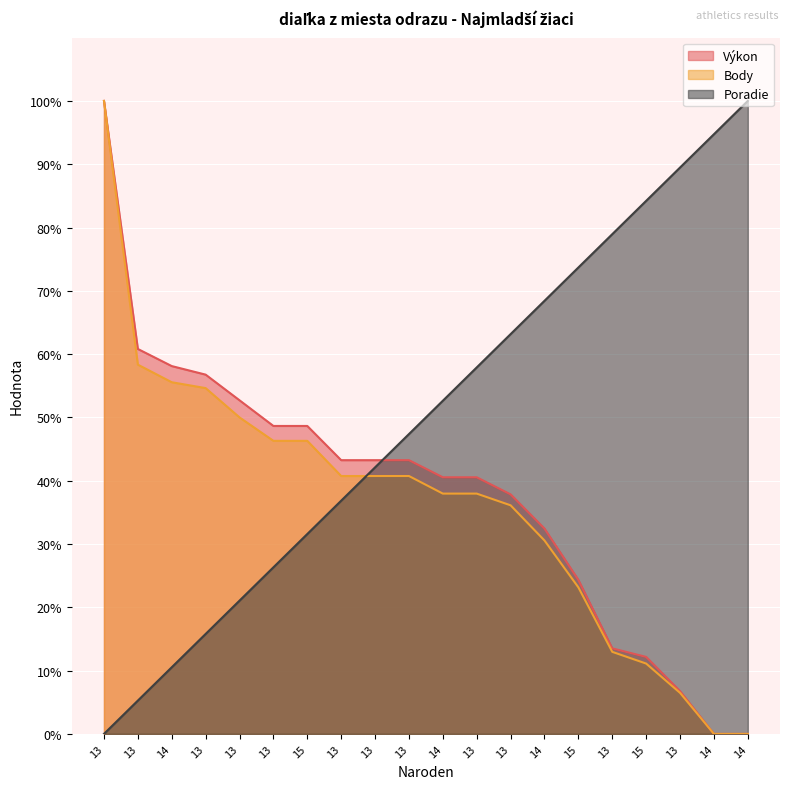

How many data points in Poradie are above 52?

10